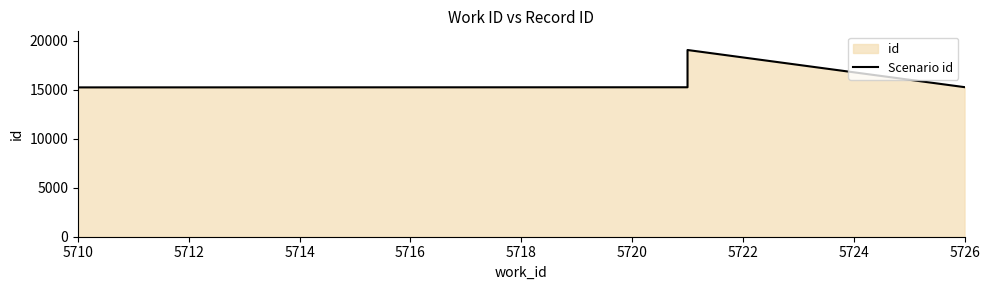

Is it true that the value at 5712 is 15251?

True